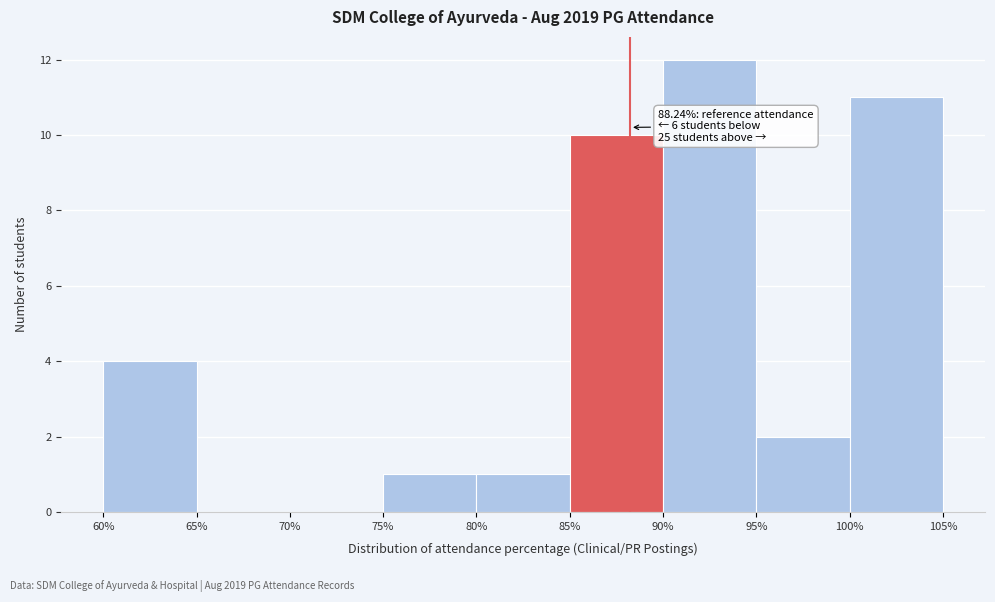

Over which range of the x-axis is the bar tallest?

90% to 95%